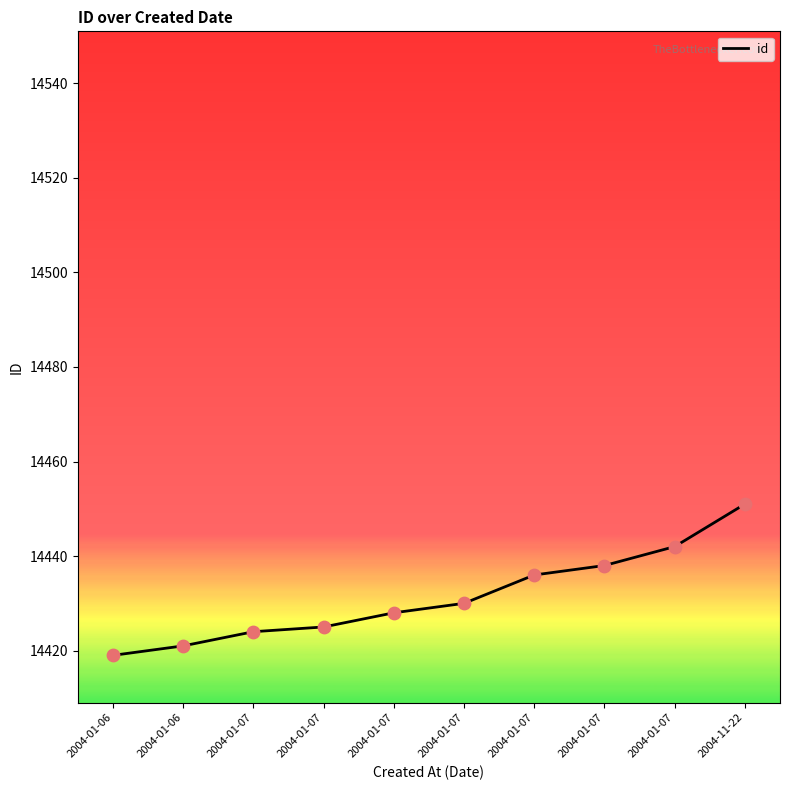

Approximately how many times larger is the value at 2004-01-06 compared to 2004-01-07?

1.0